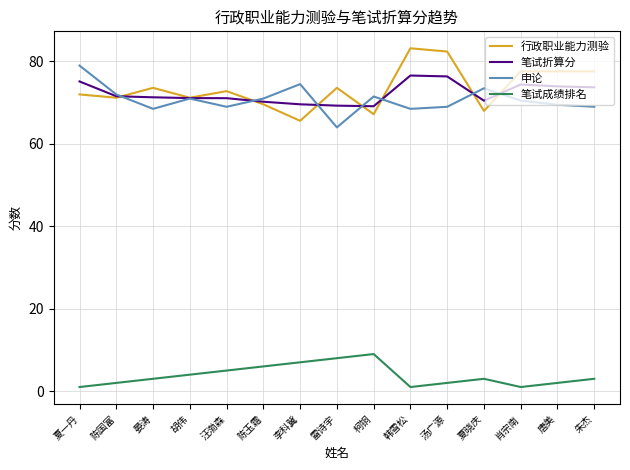

How many lines are shown in the chart?

4